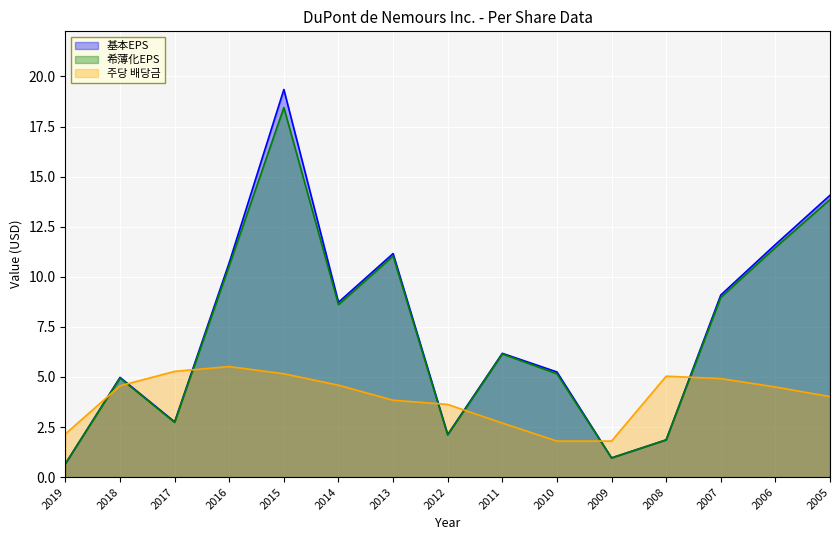

Which has a higher value, 2008 or 2016?

2016